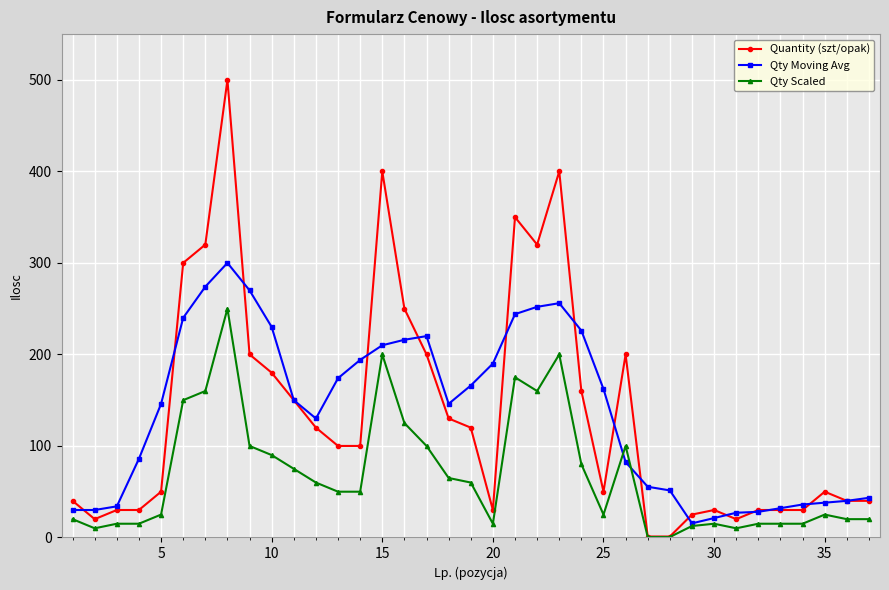

In Qty Moving Avg, how many points are higher than both neighbors (excluding endpoints)?

3